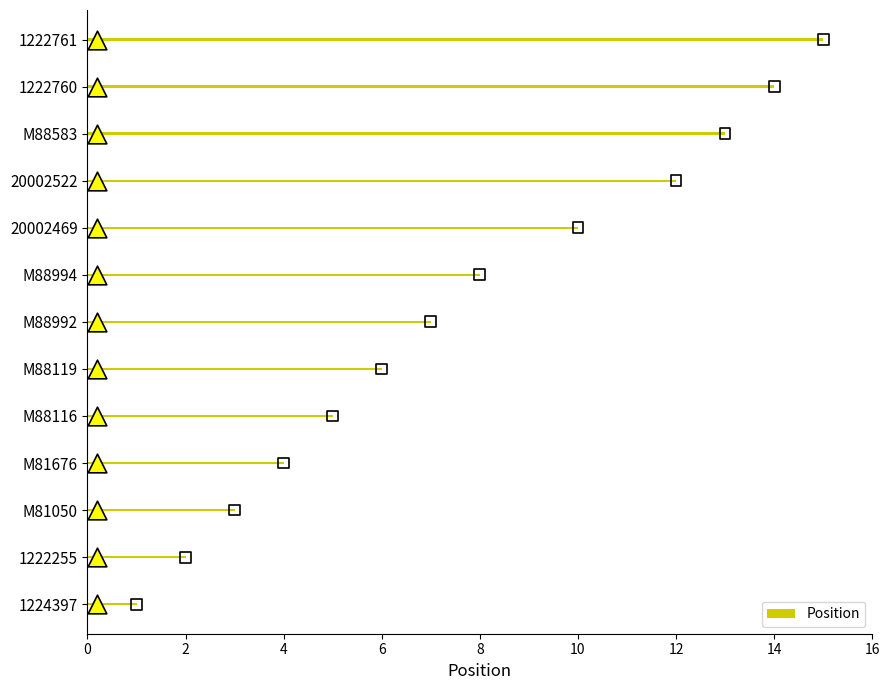

Is it true that Position equals 2 at M88116?

False